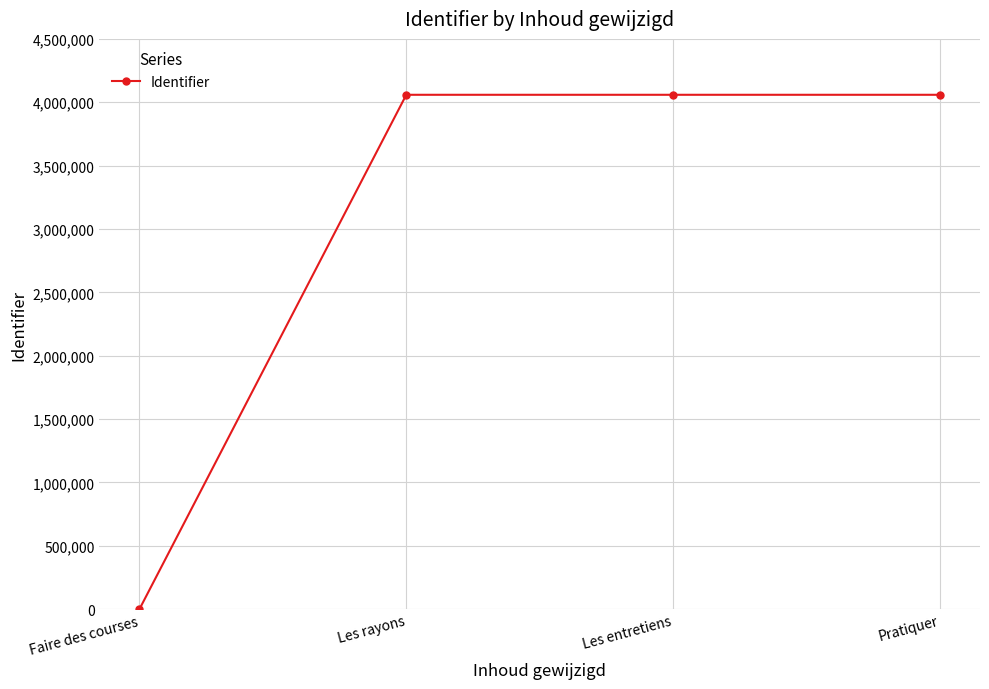

What is the difference between the maximum and minimum values?

4058904